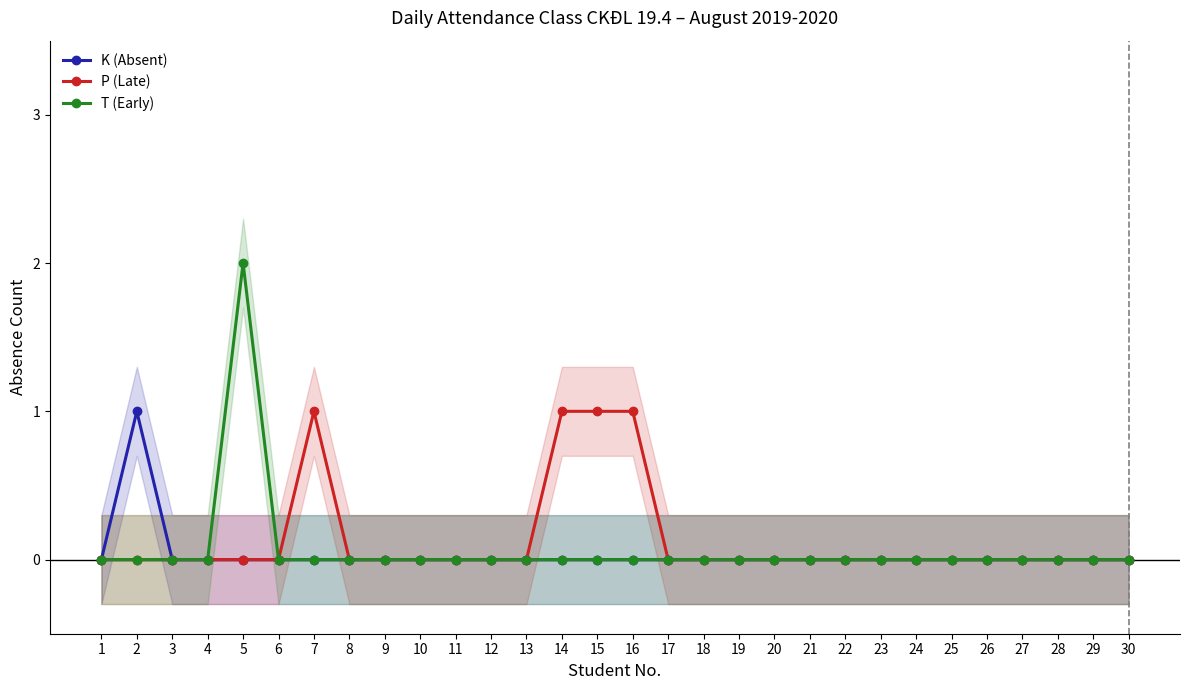

Is the value of P (Late) at 29 greater than the value of T (Early) at 2?

No